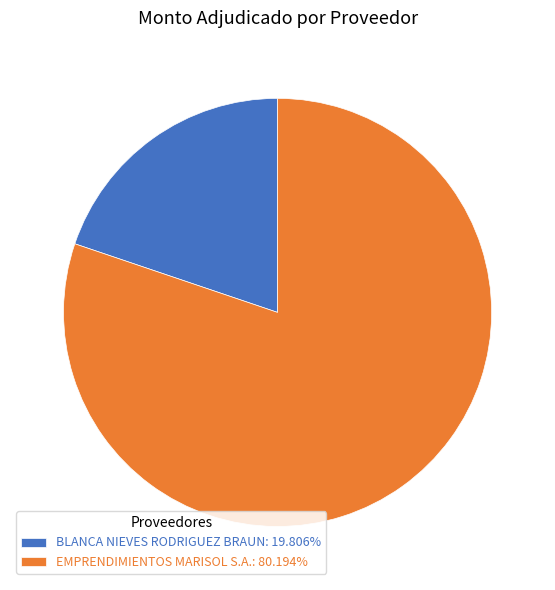

Combined, do BLANCA NIEVES RODRIGUEZ BRAUN: 19.806% and EMPRENDIMIENTOS MARISOL S.A.: 80.194% account for over 50%?

Yes